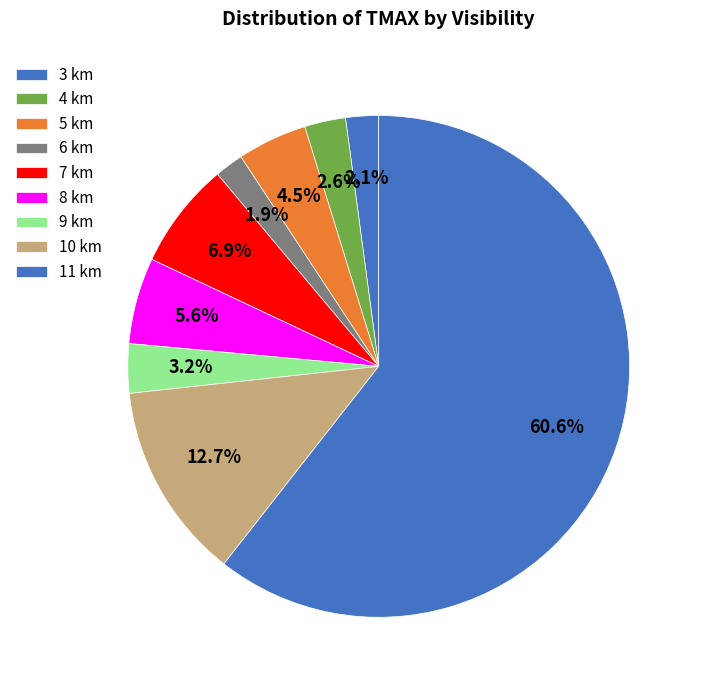

Count the number of slices in the pie.

9